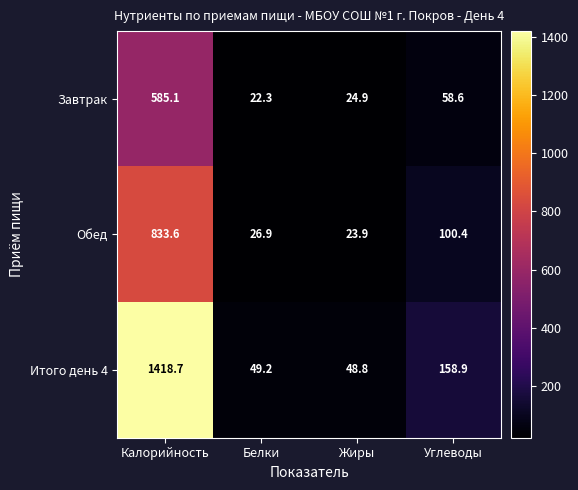

What is the total value across all series at Жиры?

97.6